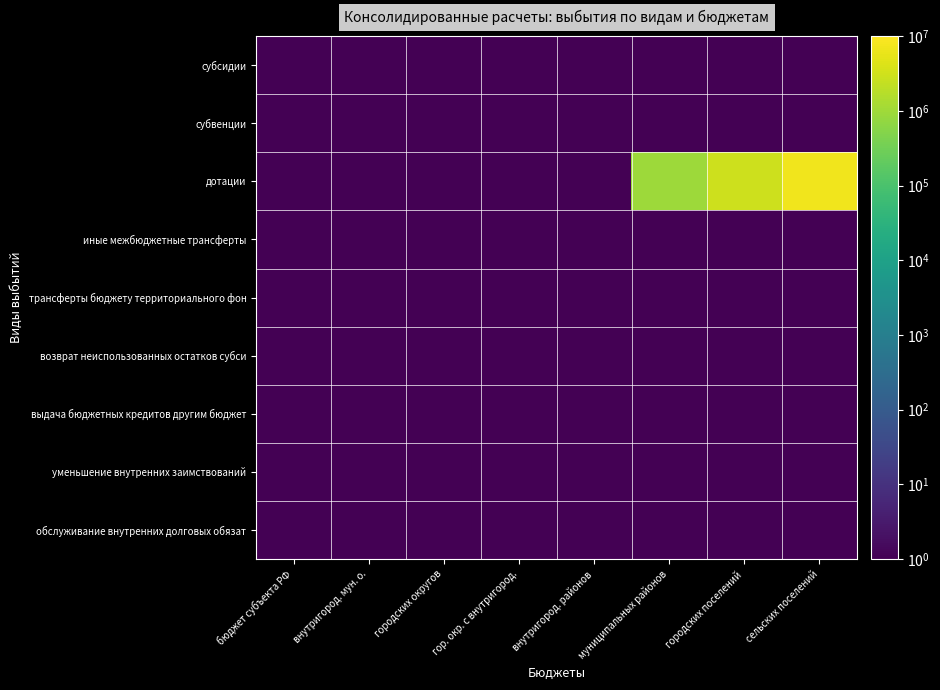

Between городских поселений and городских округов, which is larger?

городских поселений